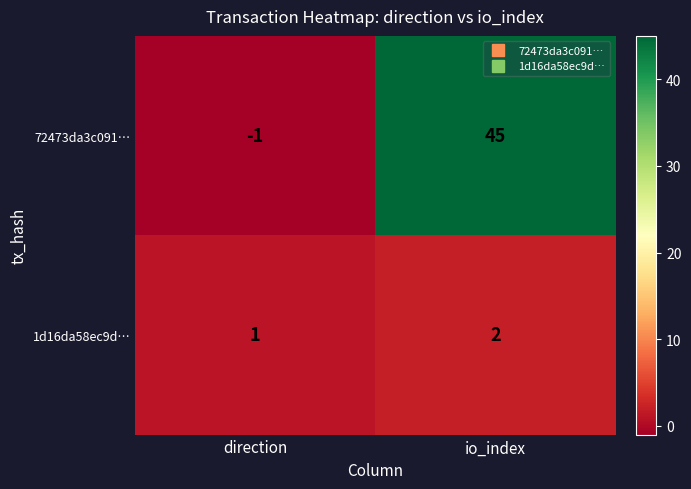

At which label is 72473da3c091… closest to 22?

direction